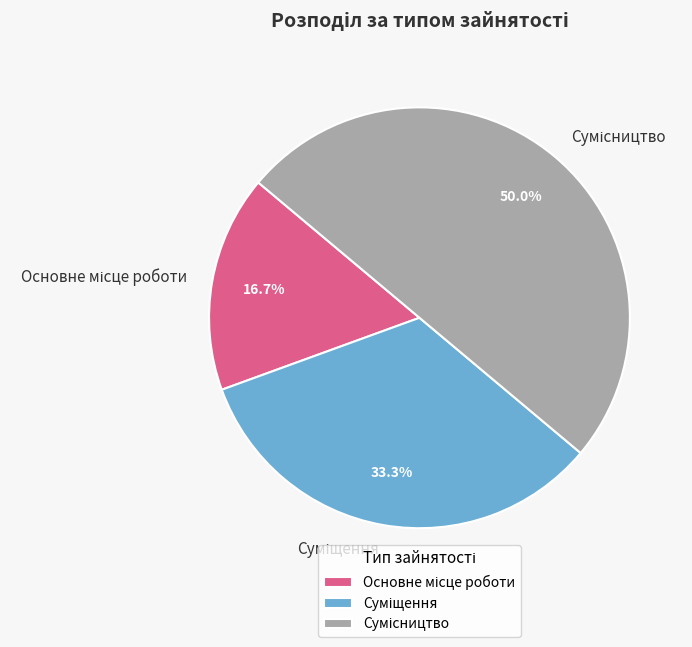

How many slices are in this pie chart?

3